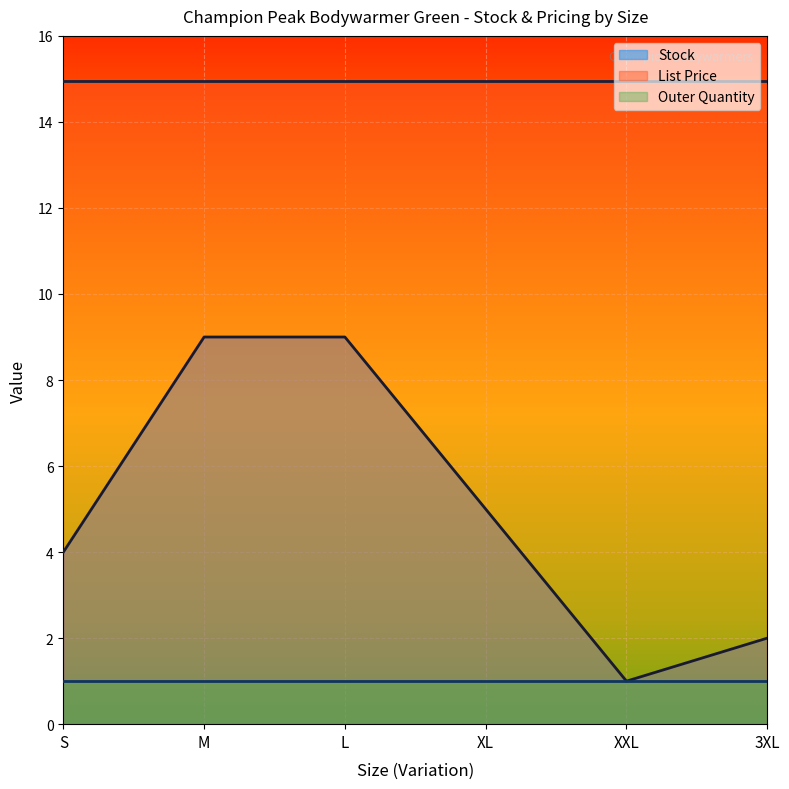

What is the average value of the List Price series?

14.9